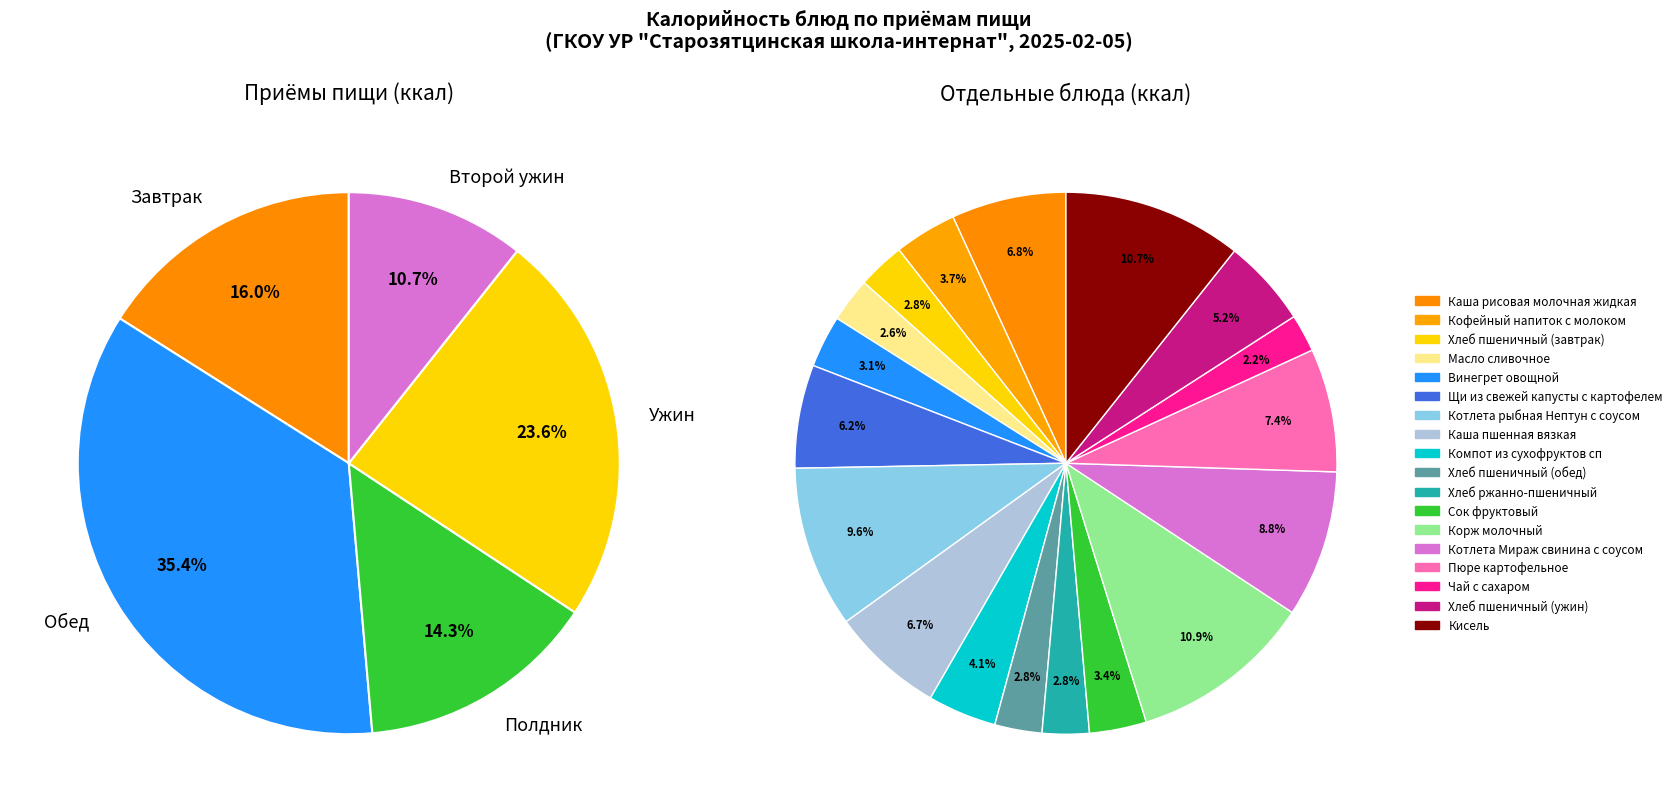

Count the number of slices in the pie.

18